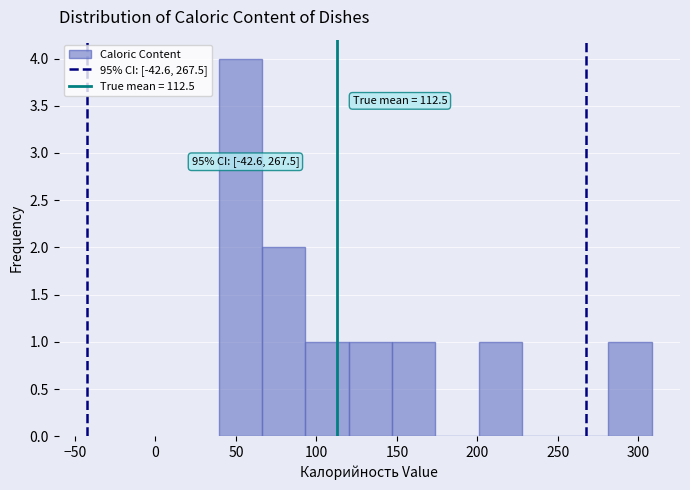

Which range on the x-axis has the tallest bar?

40 to 65